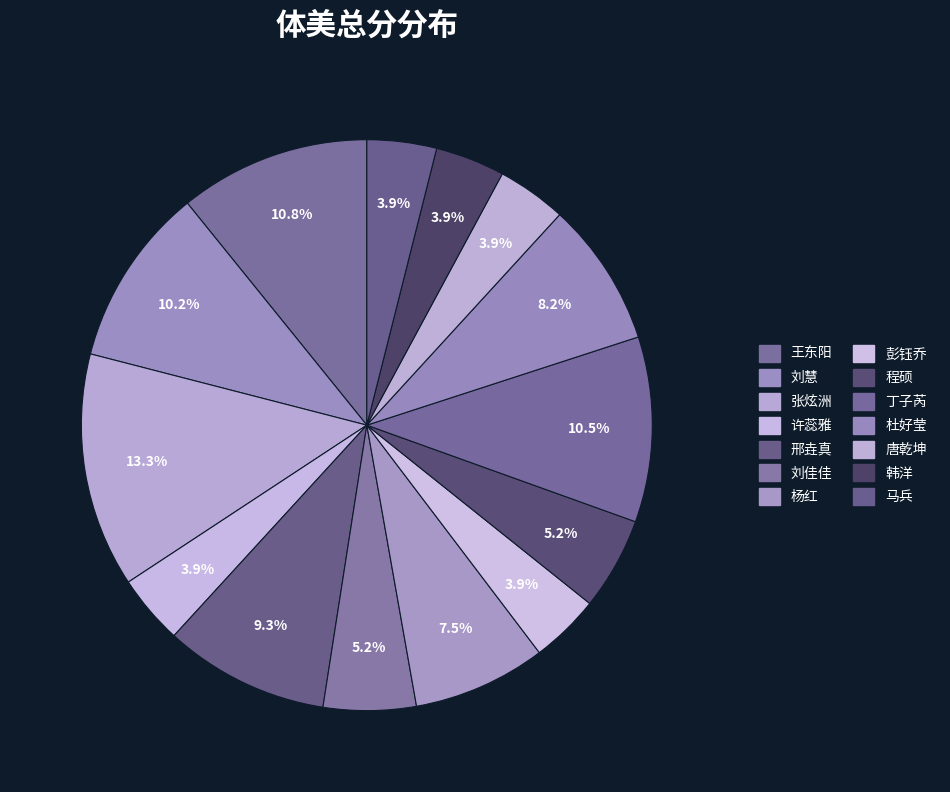

Is the sum of 杨红 and 许蕊雅 greater than half?

No